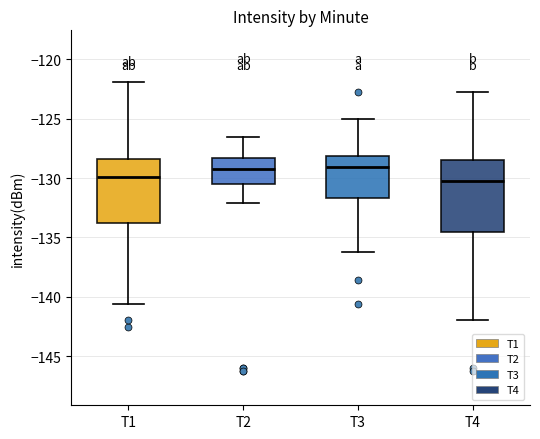

Reading left to right, read every box against the y-axis: the position of its median line, the range the box covers, and the ends of its whiskers. The values are not printed on the chart, so give them approximately, as read against the axis.

T1: median -130.0, box -134.0 to -128.5, whiskers -140.5 to -122.0
T2: median -129.5, box -130.5 to -128.5, whiskers -132.0 to -126.5
T3: median -129.0, box -131.5 to -128.0, whiskers -136.0 to -125.0
T4: median -130.0, box -134.5 to -128.5, whiskers -142.0 to -123.0